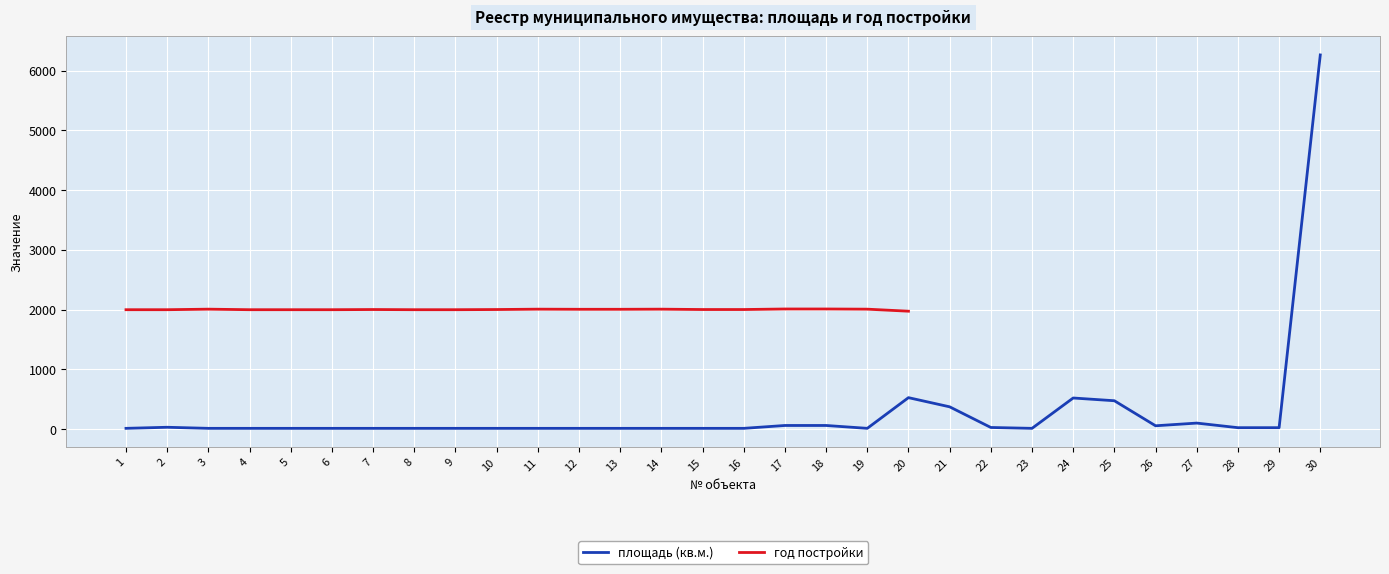

Rank the categories by год постройки value from highest to lowest.

17, 18, 3, 11, 14, 19, 12, 13, 7, 10, 15, 16, 1, 2, 4, 5, 6, 8, 9, 20, 21, 22, 23, 24, 25, 26, 27, 28, 29, 30